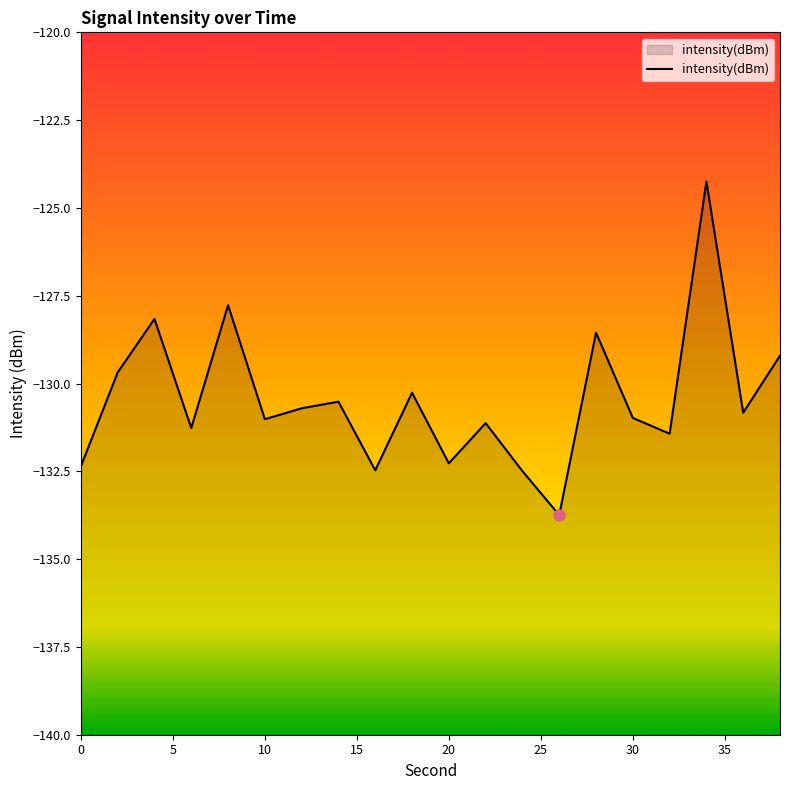

What is the minimum value shown in the chart?

-133.7